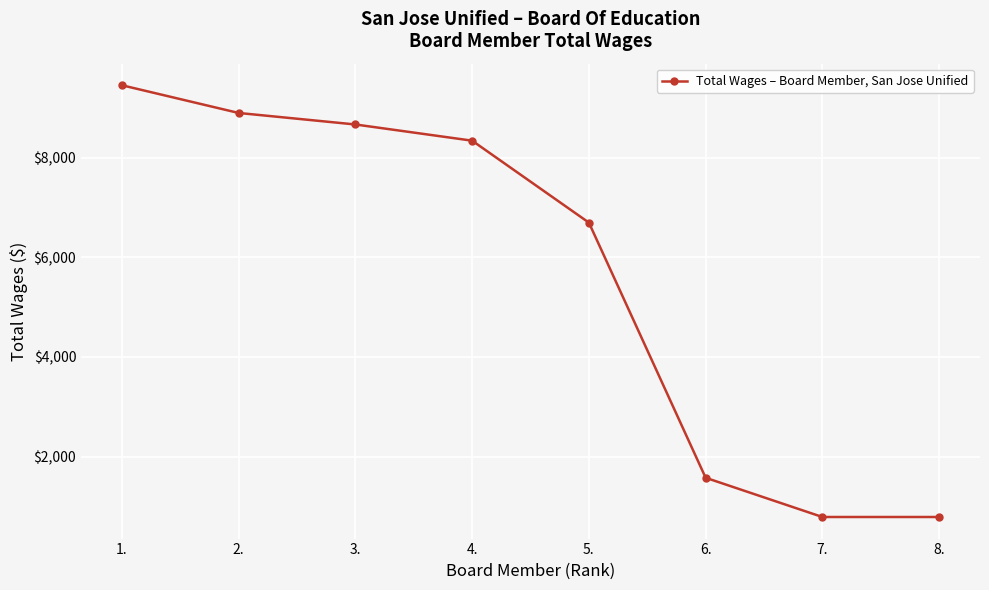

True or false: the data shows 1973 at 1..

False